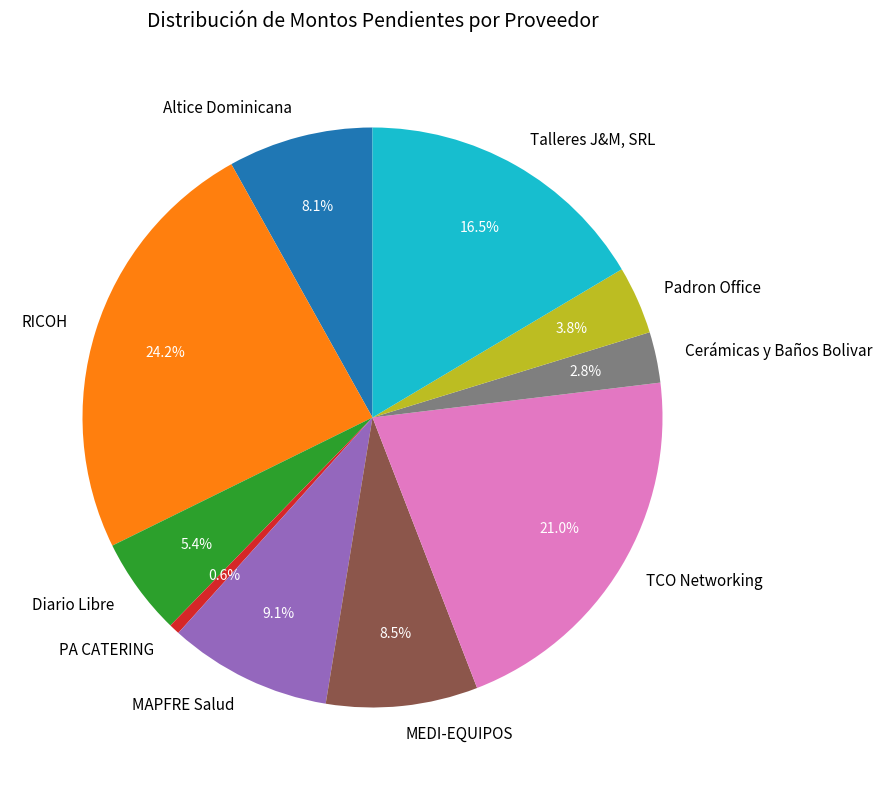

True or false: RICOH accounts for 30% of the total.

False